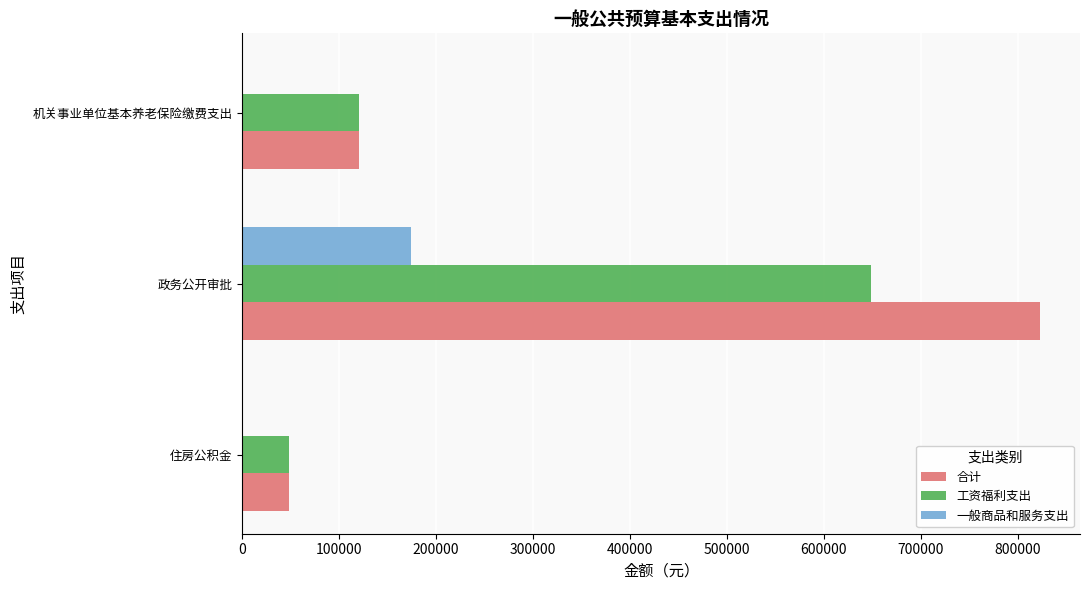

What is the total value across all series at 住房公积金?

96029.1